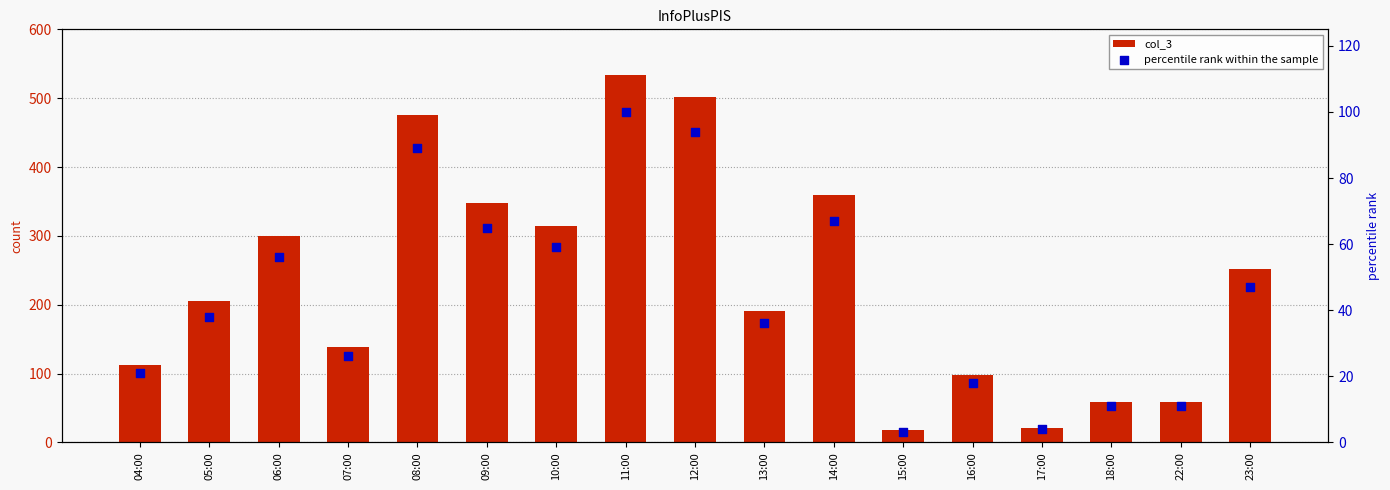

At which category is the sum across all series the highest?

11:00